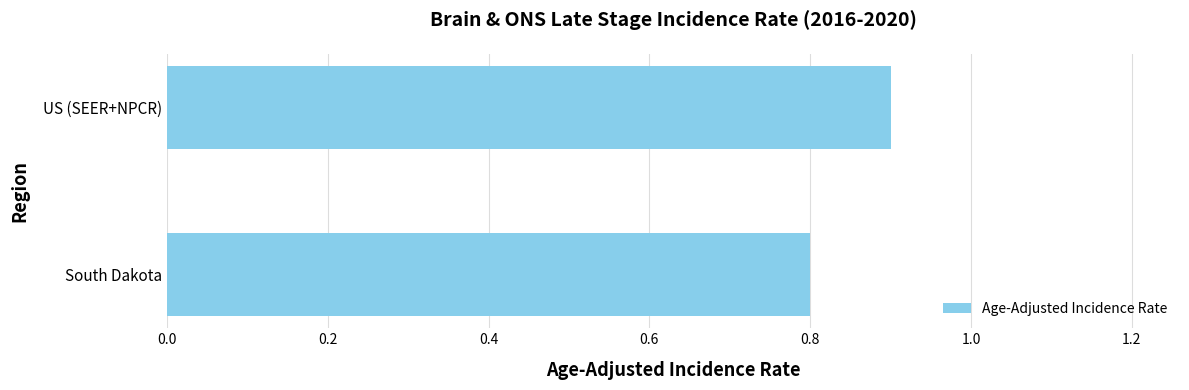

What is the change in value from South Dakota to US (SEER+NPCR)?

+0.1